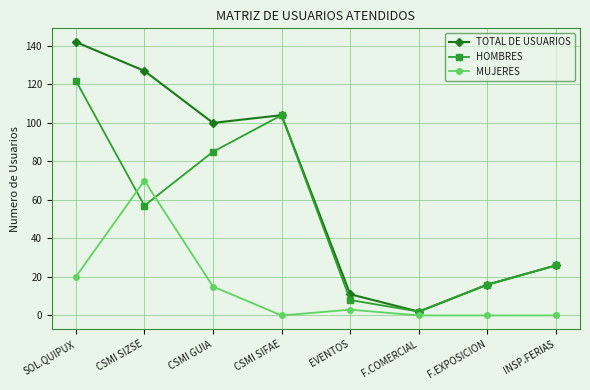

What is the total value across all series at CSMI GUIA?

200